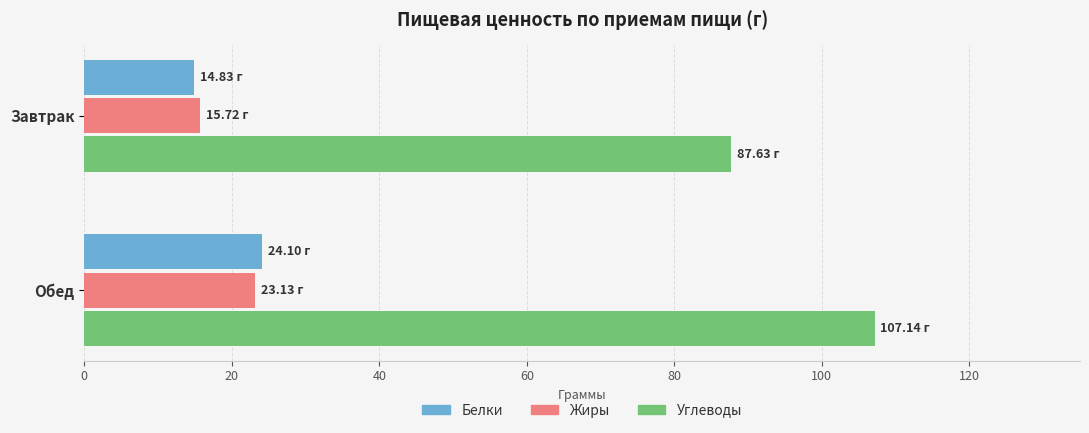

Where is Жиры nearest to the value 19?

Завтрак